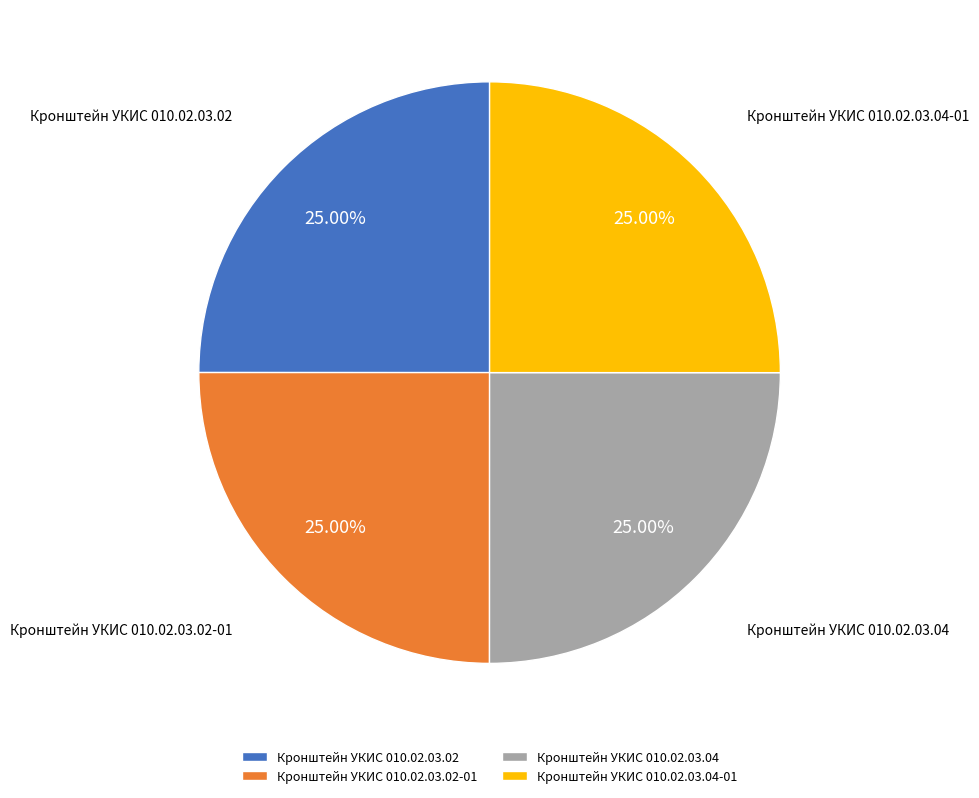

What is the ratio of the value at Кронштейн УКИС 010.02.03.02-01 to the value at Кронштейн УКИС 010.02.03.02?

1.0